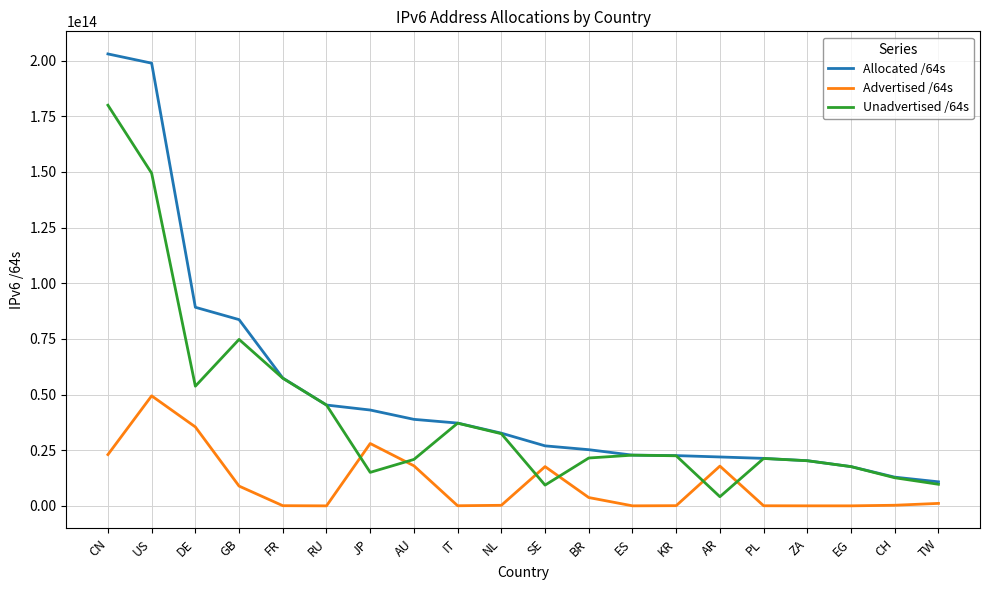

Which category has the highest value in the Advertised /64s series?

US